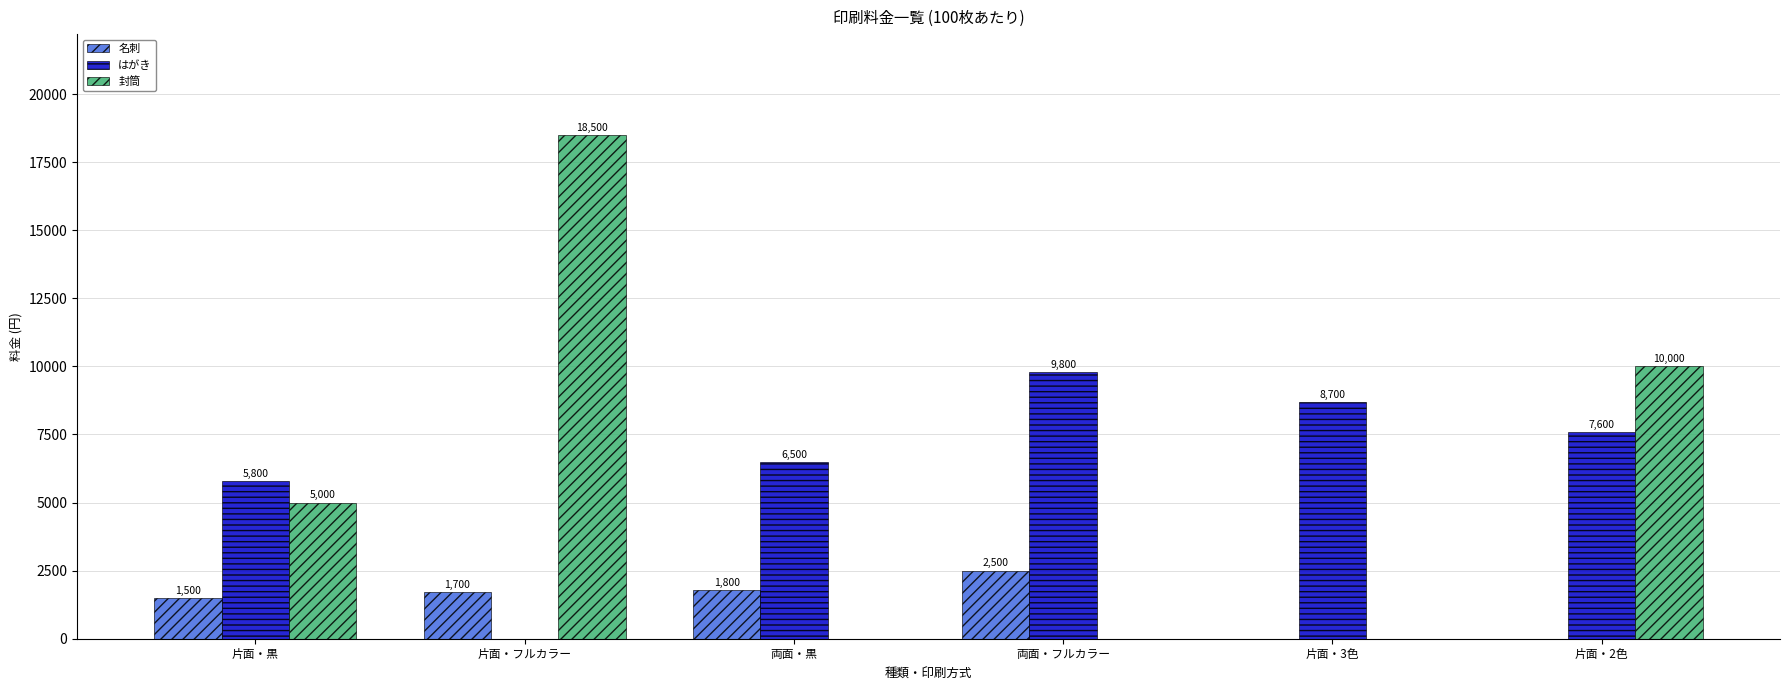

What is the sum of the はがき values at 両面・フルカラー and 片面・黒?

15600